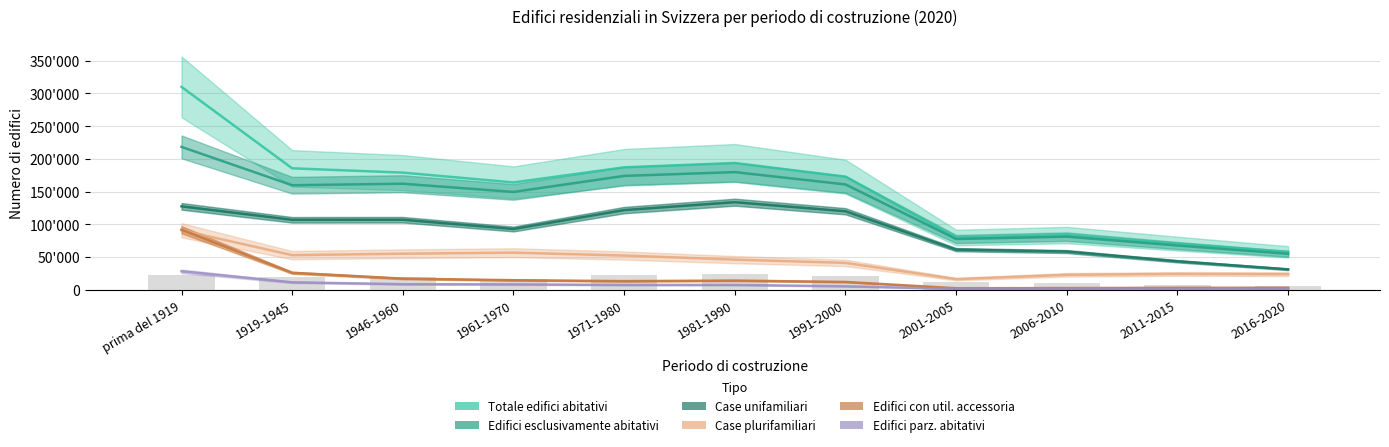

The Case unifamiliari series shows 121713 at 1971-1980. True or false?

True